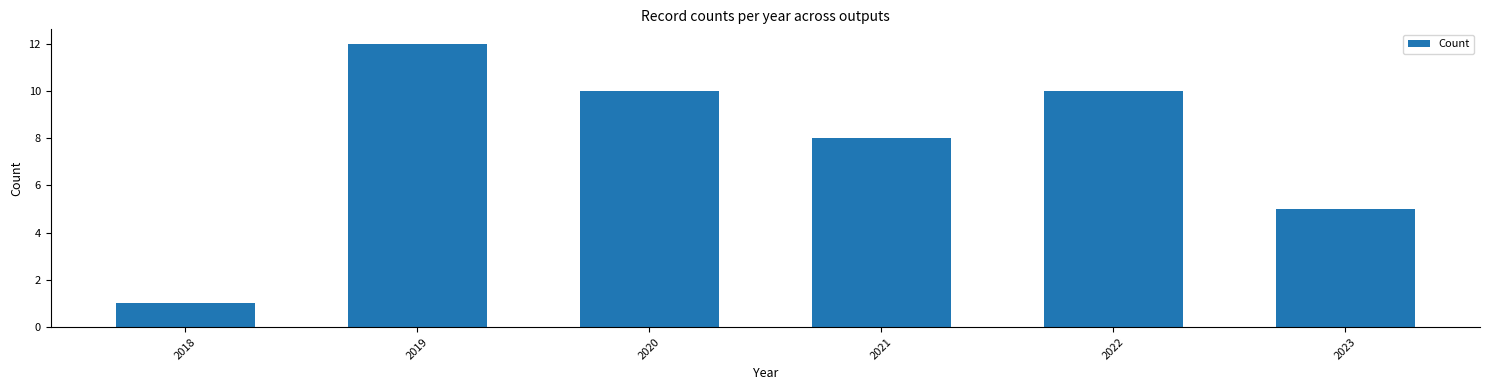

How many data points are less than 10?

3